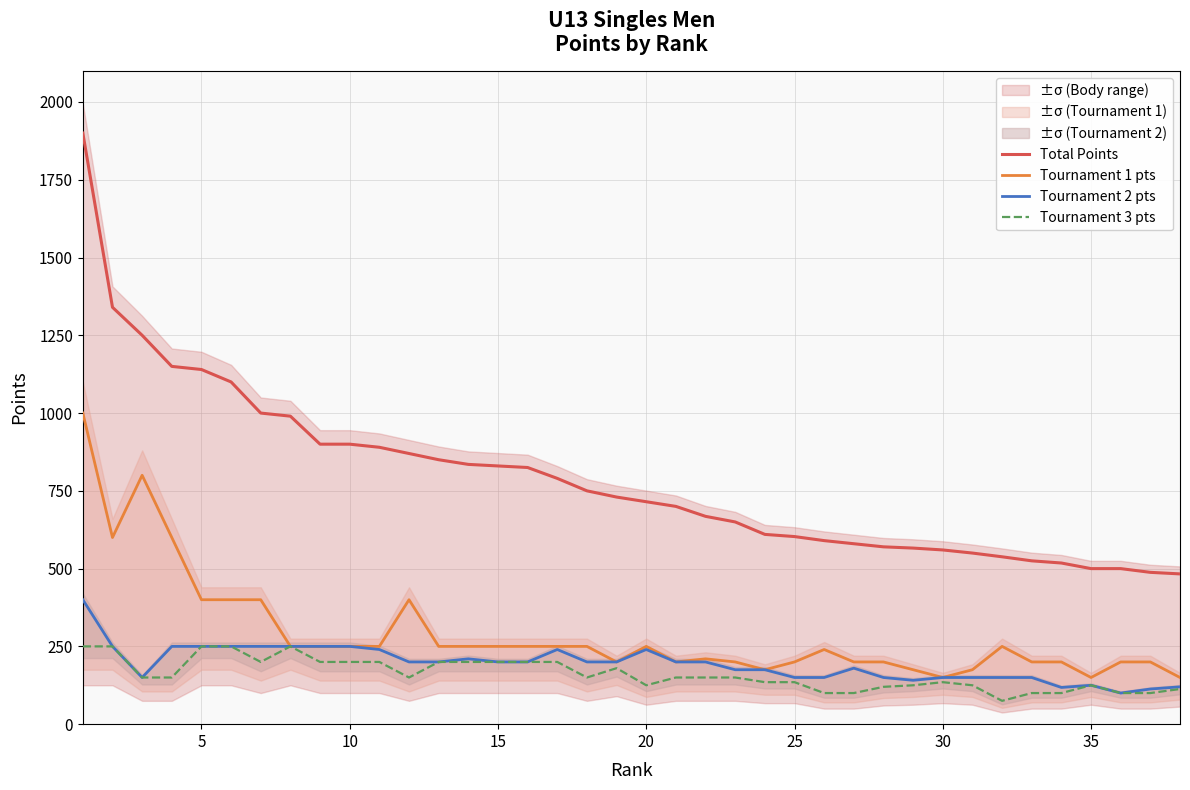

What is the difference between the maximum and second lowest values in the Tournament 1 pts series?

850